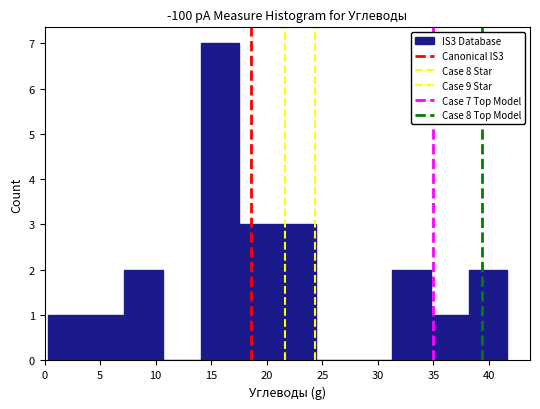

Over which range of the x-axis is the bar tallest?

14.0 to 17.5